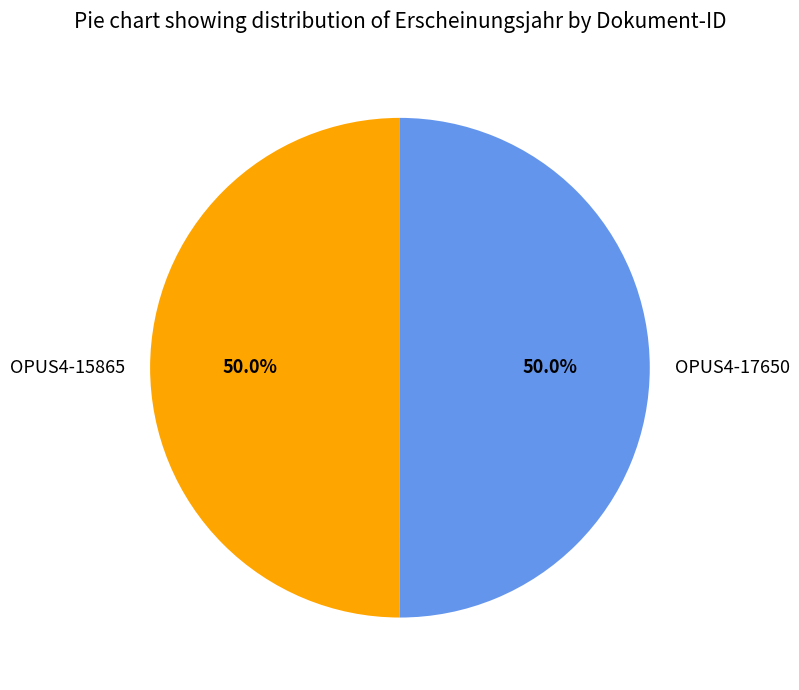

How many slices are in this pie chart?

2